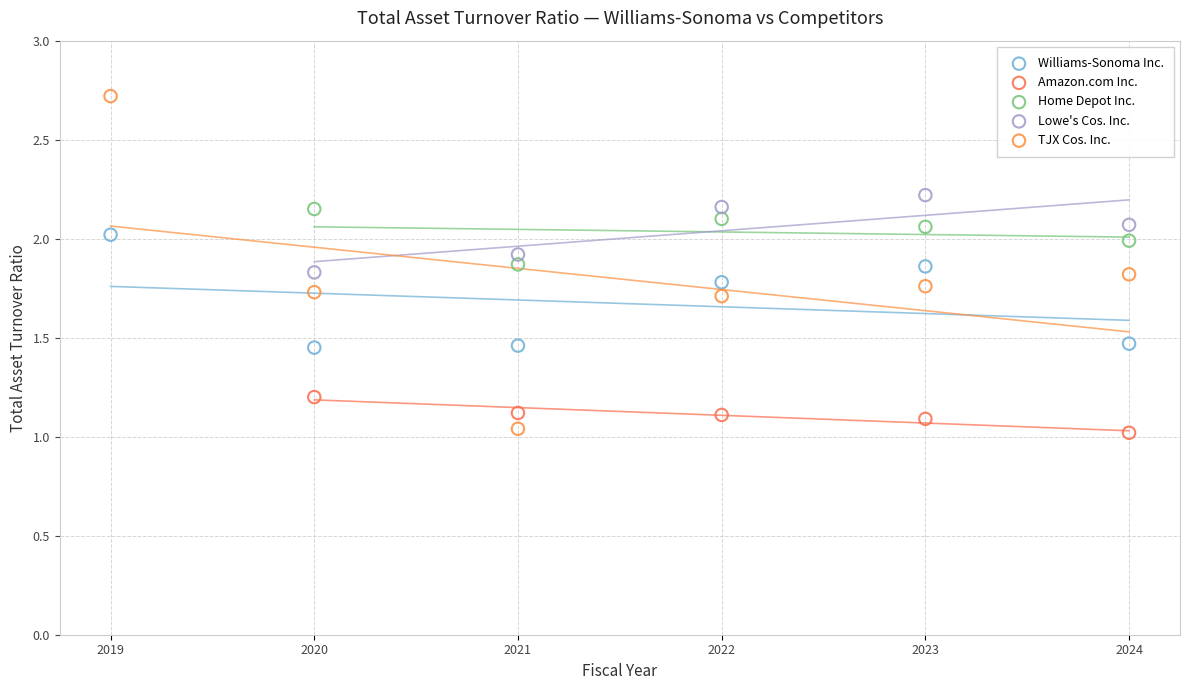

Which series contains the highest Y value?

TJX Cos. Inc.